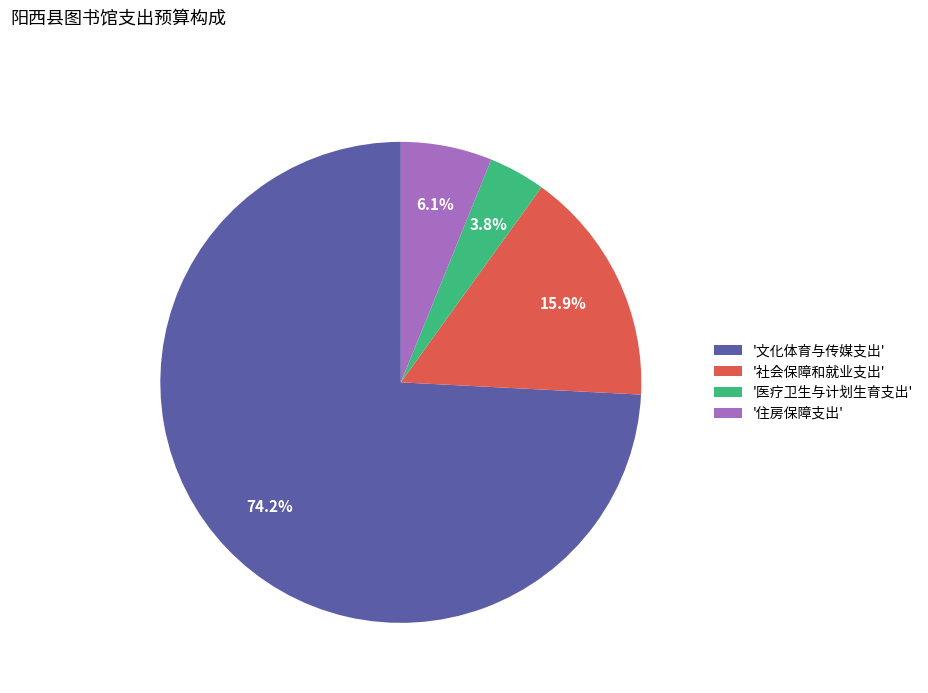

Do '文化体育与传媒支出' and '社会保障和就业支出' together represent more than half of the pie?

Yes